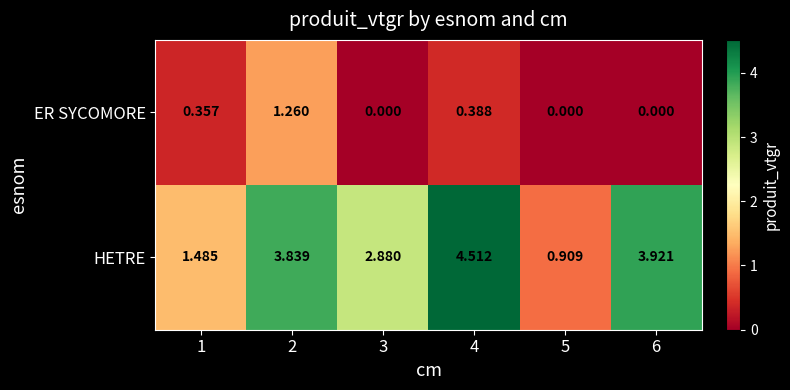

List the series in order of their peak value, lowest first.

ER SYCOMORE, HETRE